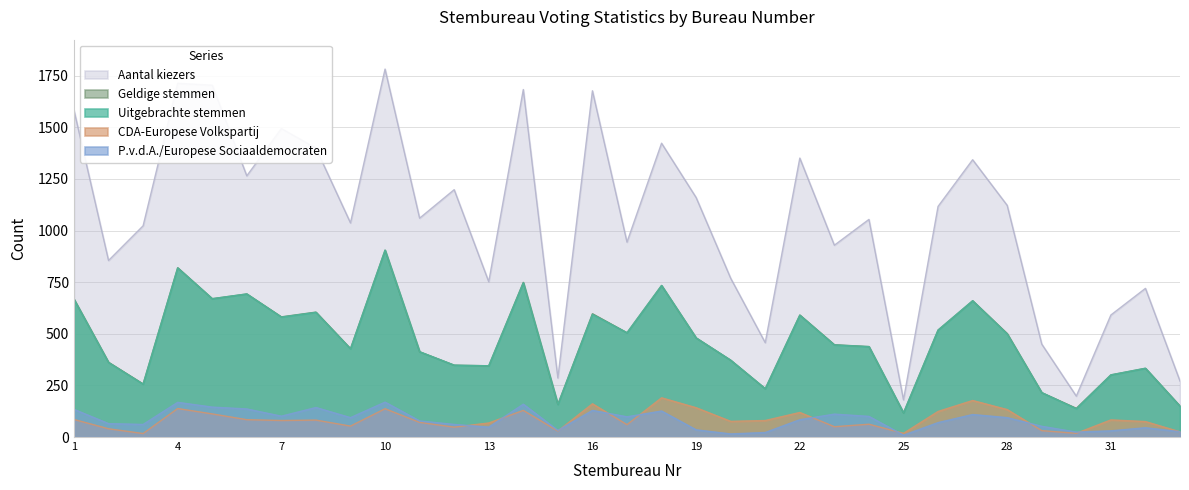

At which label is Uitgebrachte stemmen closest to 511?

17